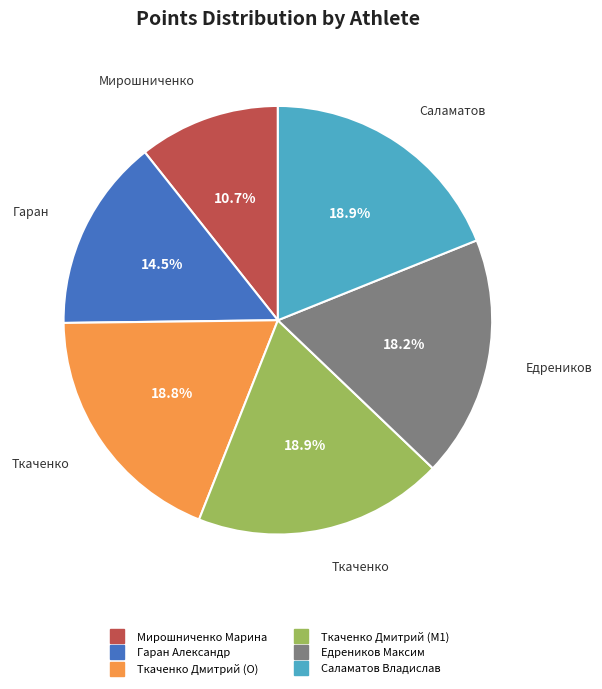

How many segments does this pie chart have?

6